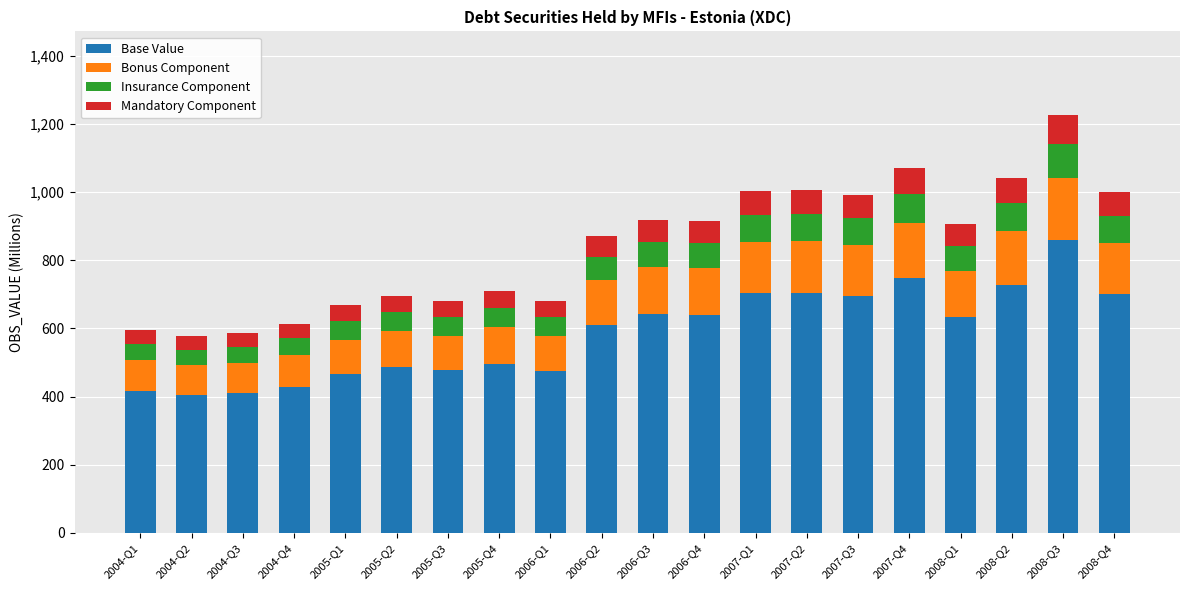

What is the difference between the second highest and second lowest values in the Base Value series?

339.0